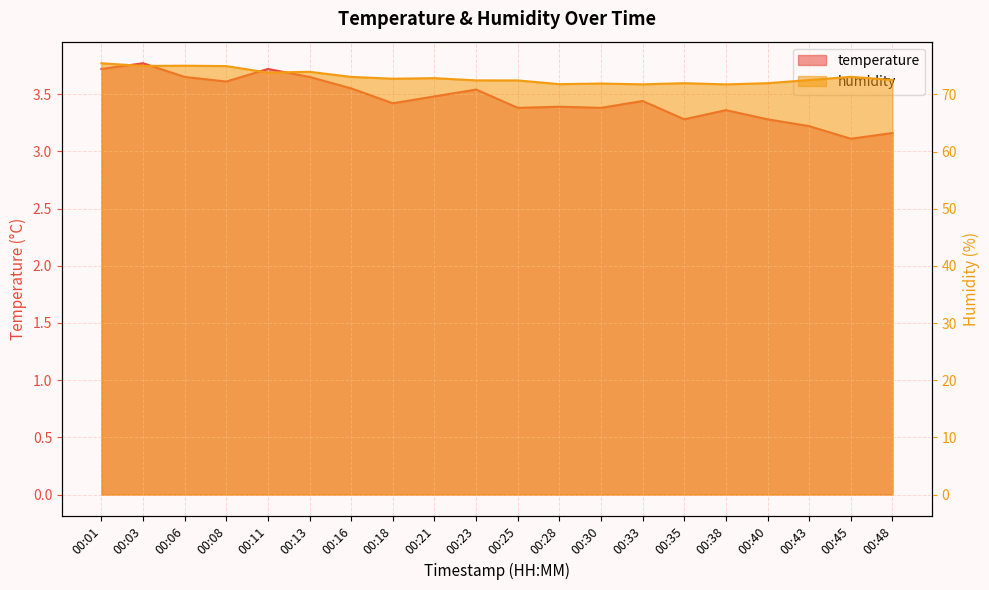

Where is humidity nearest to the value 73?

00:16